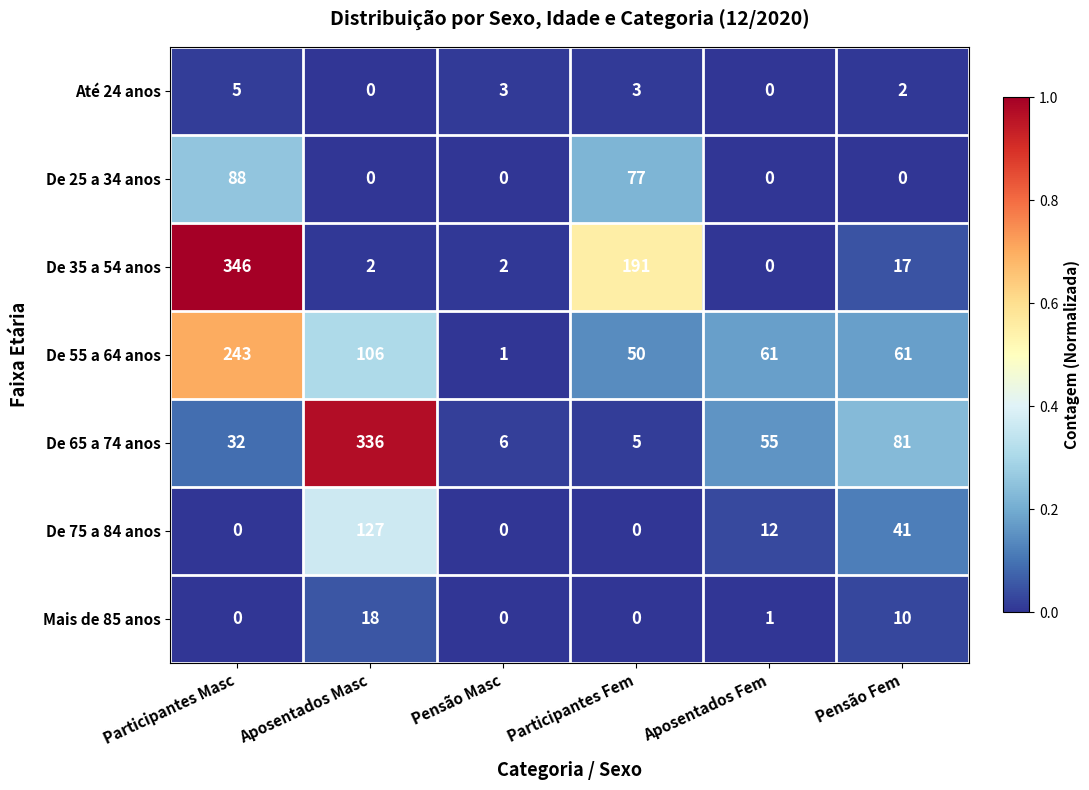

What is the average value of the De 65 a 74 anos series?

86